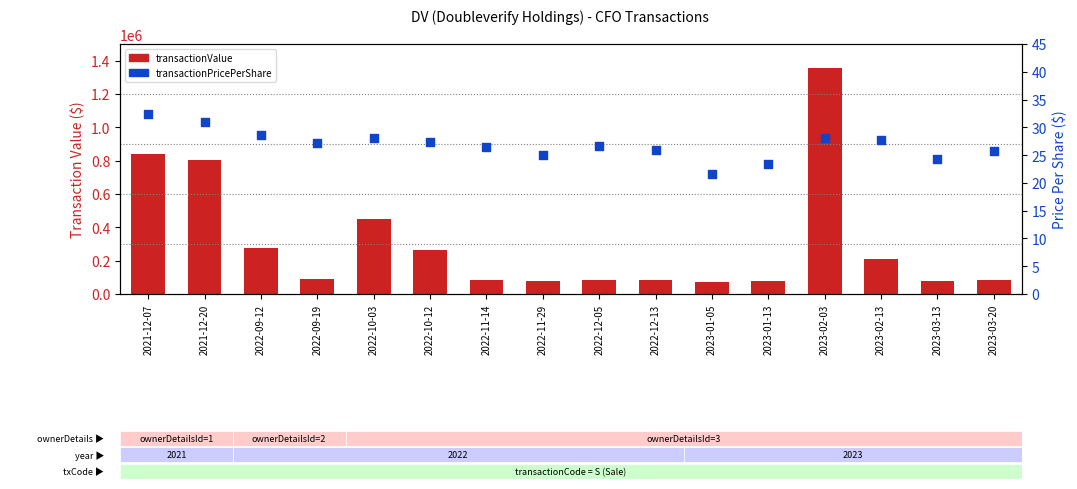

What are all the series names shown in the legend?

transactionValue, transactionPricePerShare